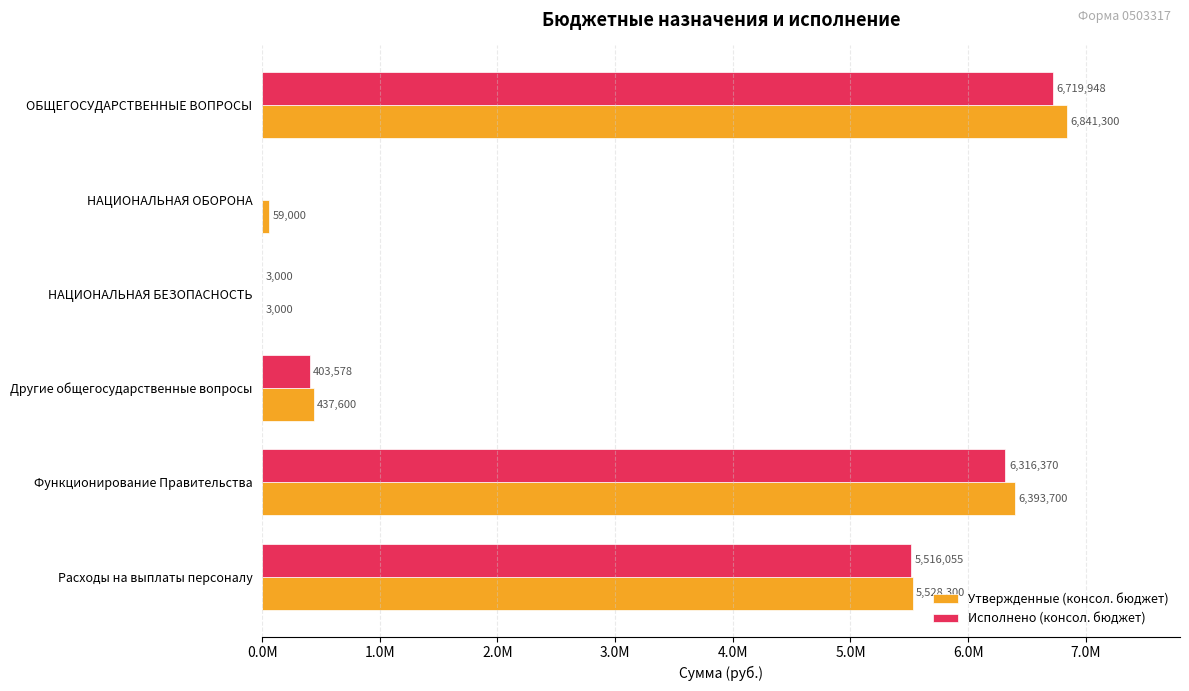

What are all the series names shown in the legend?

Утвержденные (консол. бюджет), Исполнено (консол. бюджет)